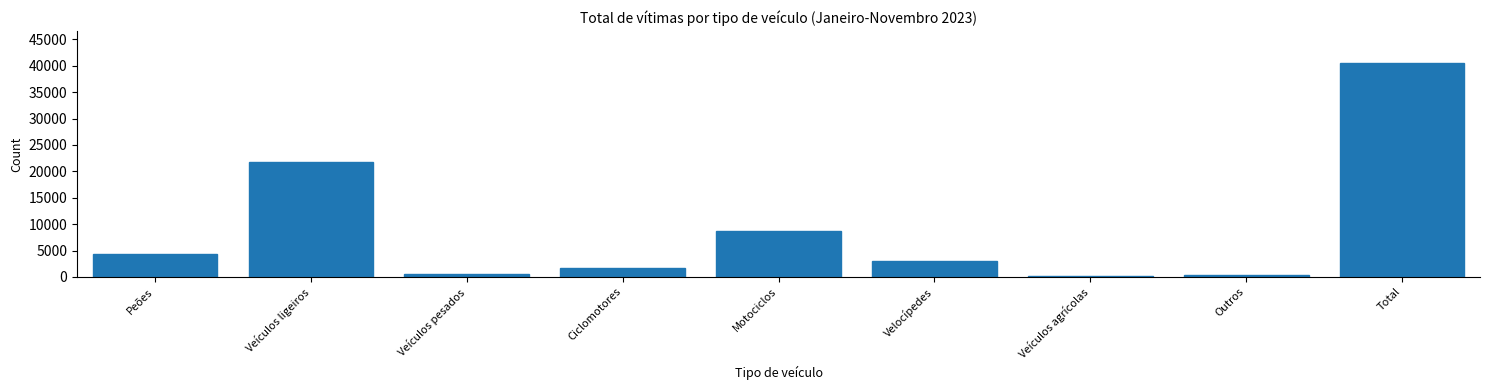

At which label is the value closest to 20308?

Veículos ligeiros